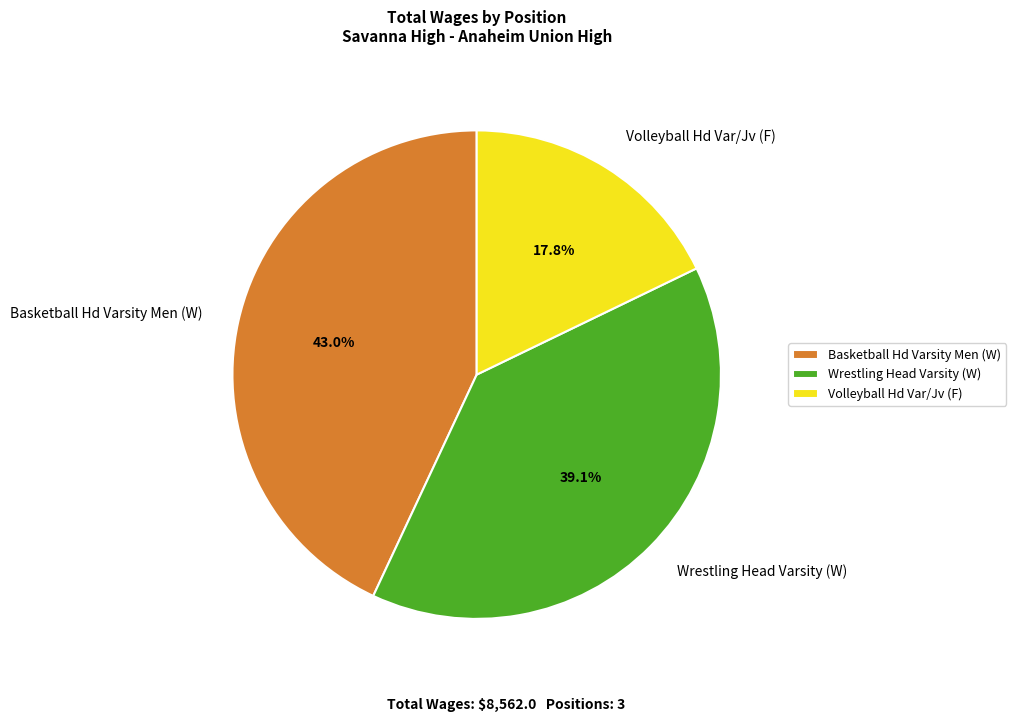

Does Basketball Hd Varsity Men (W) account for over 50% of the chart?

No